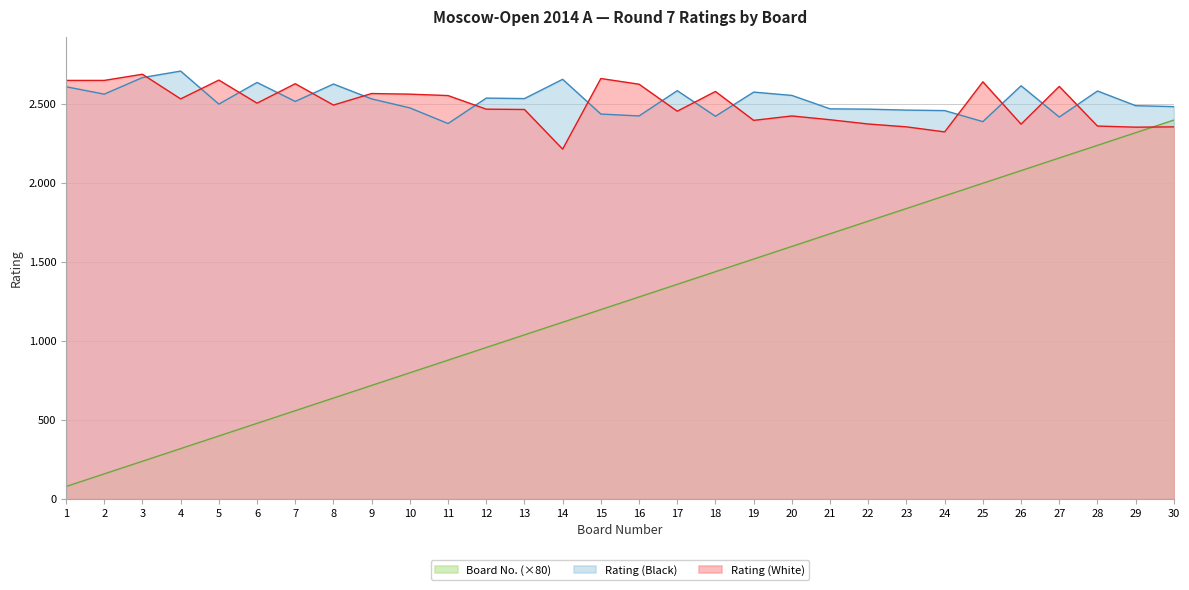

Rank the series by their maximum value, from lowest to highest.

Board No., Rating (White), Rating (Black)